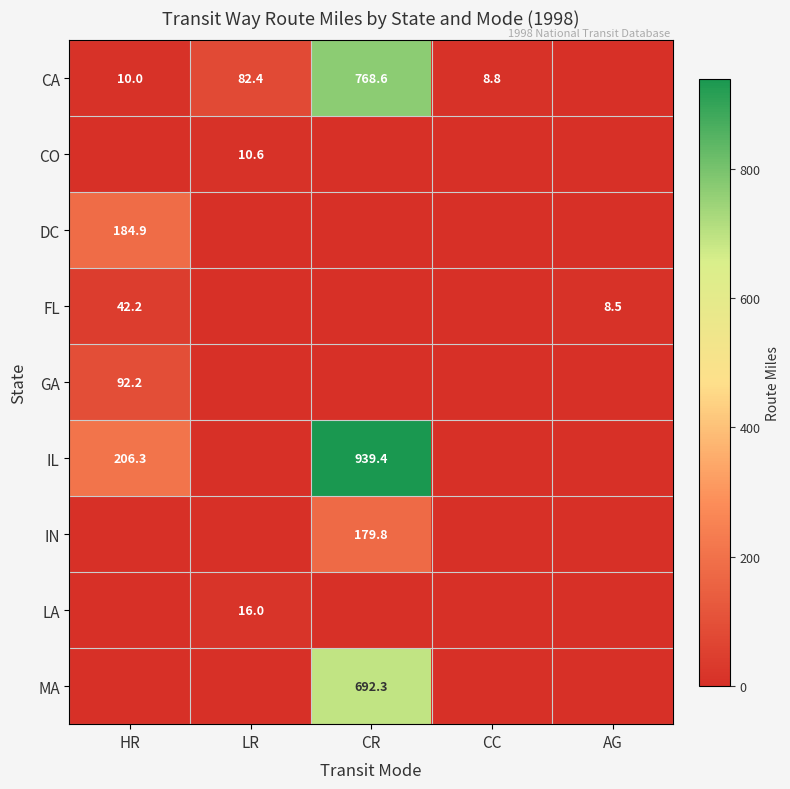

True or false: IN has a value of 119.0 at CR.

False